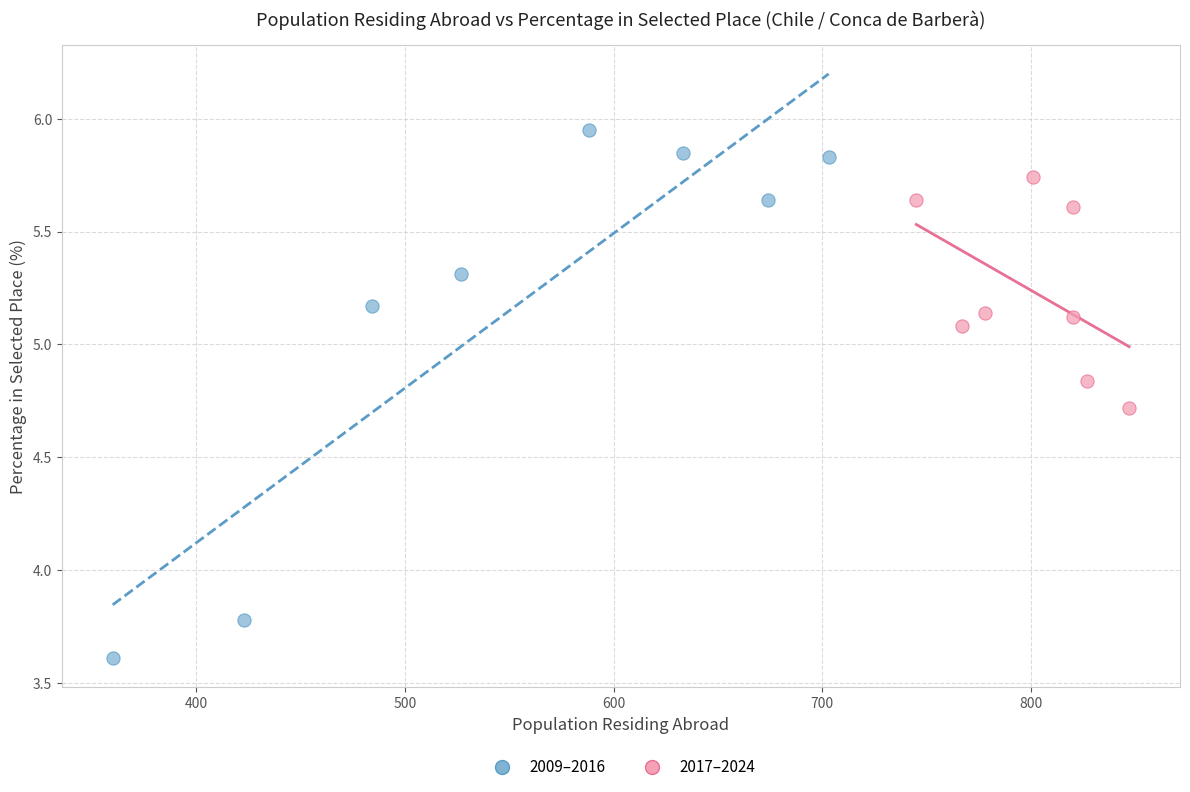

Which series has the largest Y range (max minus min)?

2009–2016